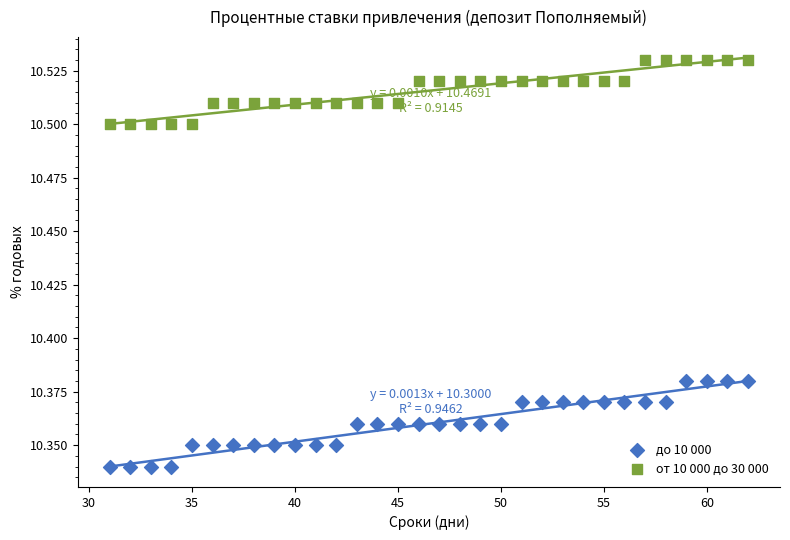

What is the X range (max minus min) for the scatter plot?

31.0